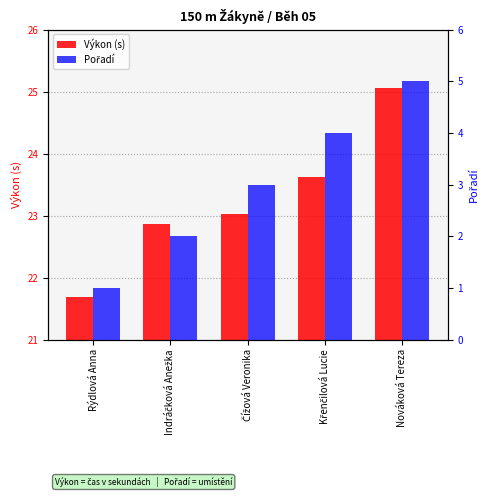

What is the average value of the Pořadí series?

3.0